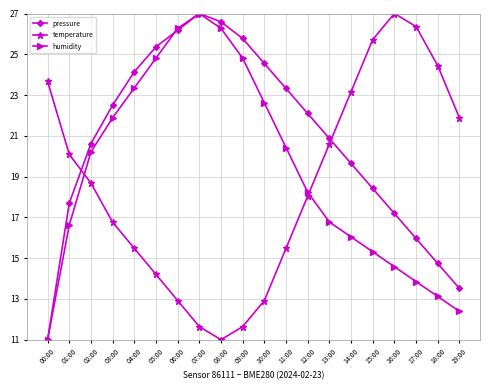

At how many categories does at least one series exceed 17?

20